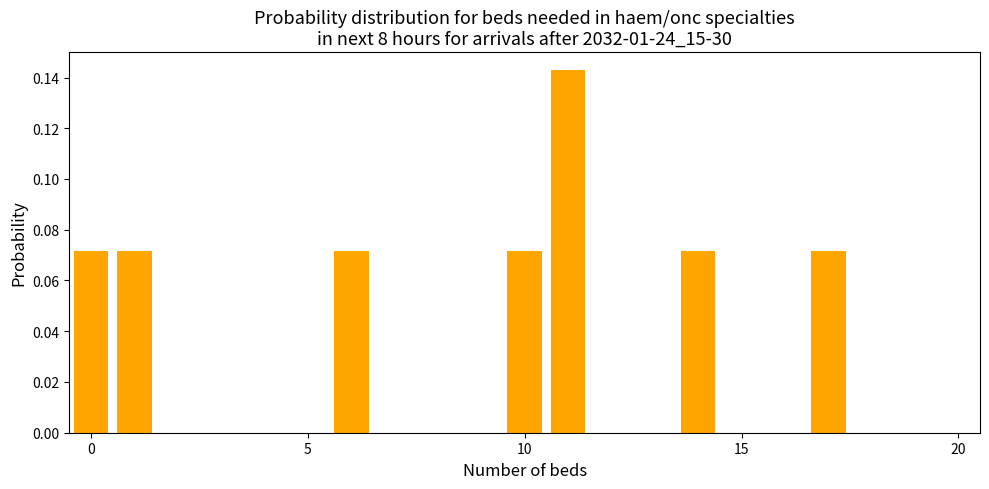

What is the sum of all values?

0.6